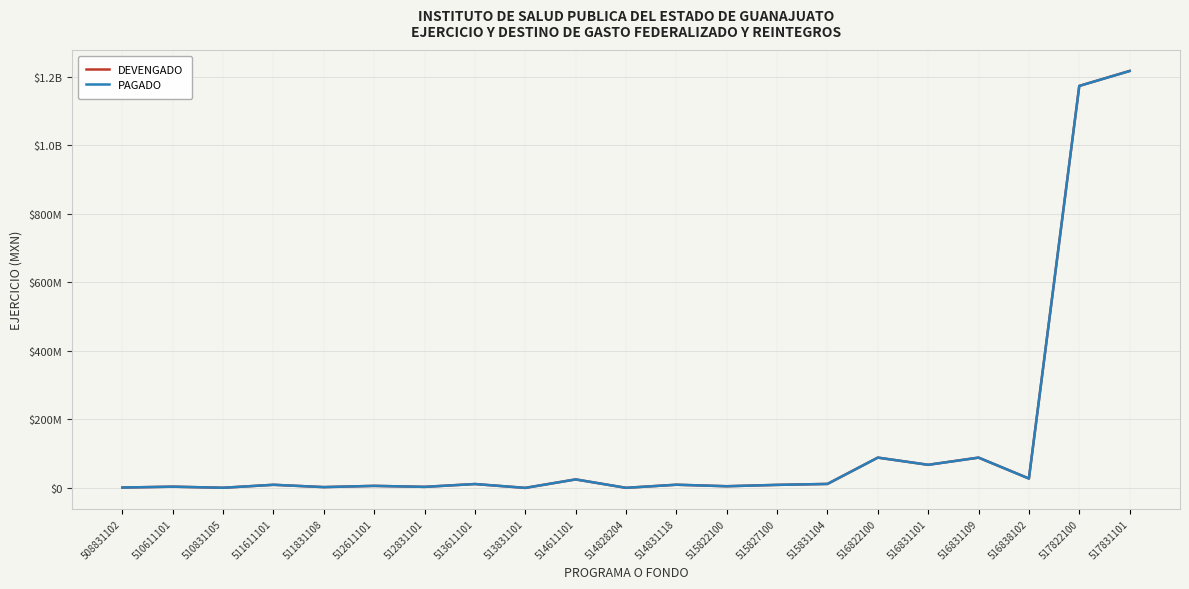

What is the highest value of the DEVENGADO series?

1217582869.0